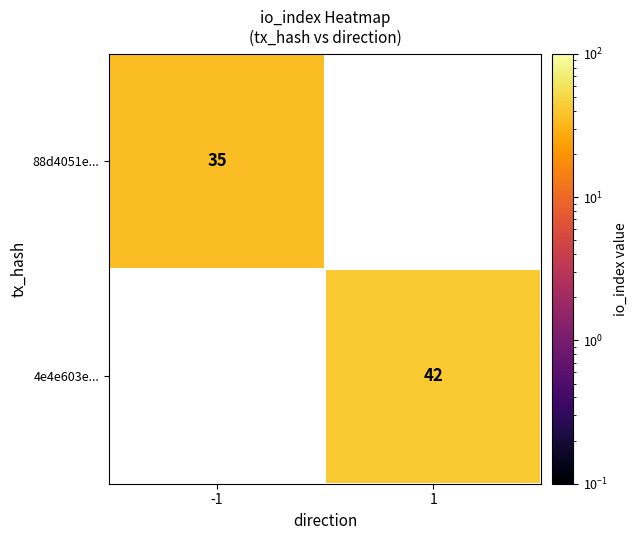

The value of 88d4051e... at -1 is 35. True or false?

True